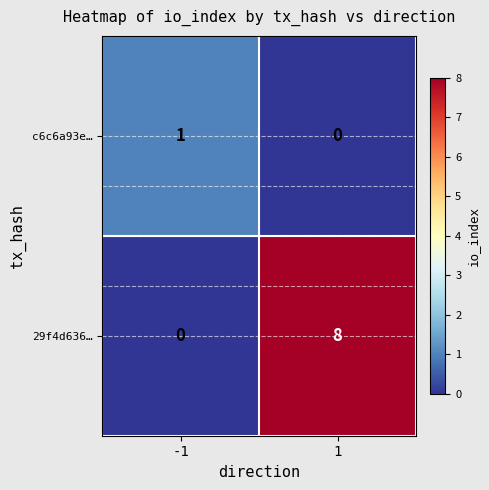

What is the greatest value displayed?

8